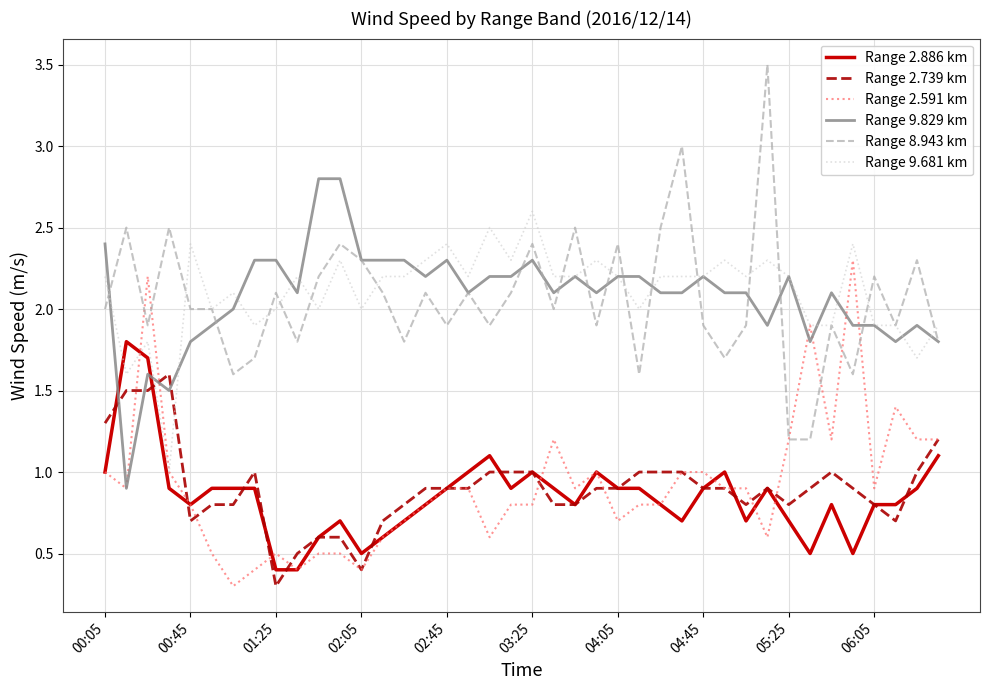

Which series has the widest spread of values?

Range 8.943 km